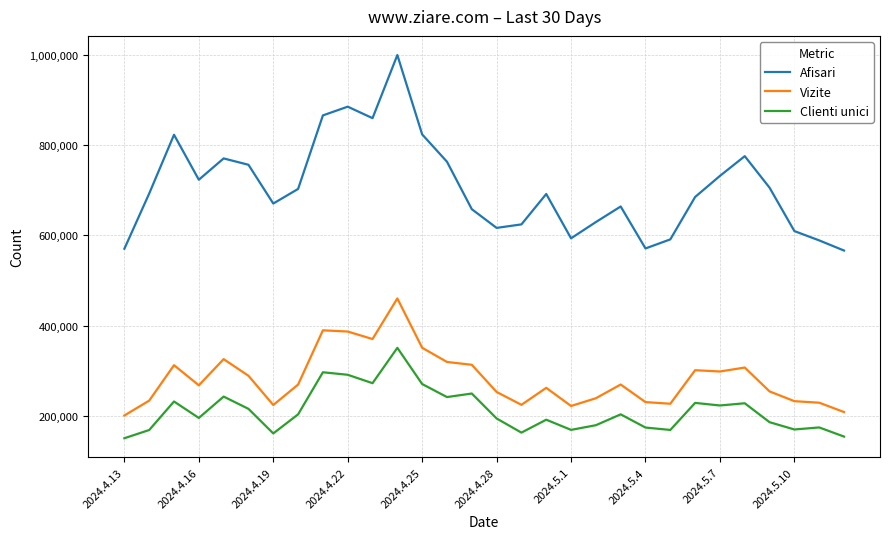

Which series has the largest total across all categories?

Afisari